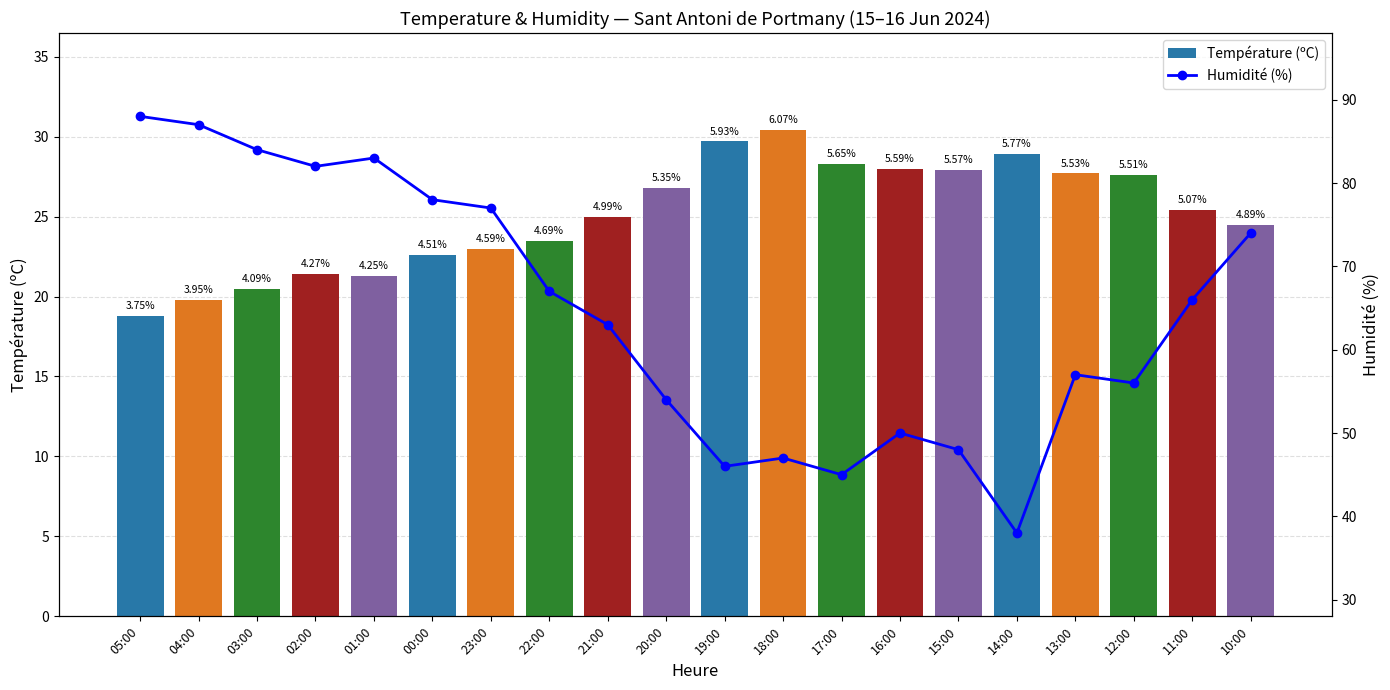

At how many categories does at least one series exceed 56?

12